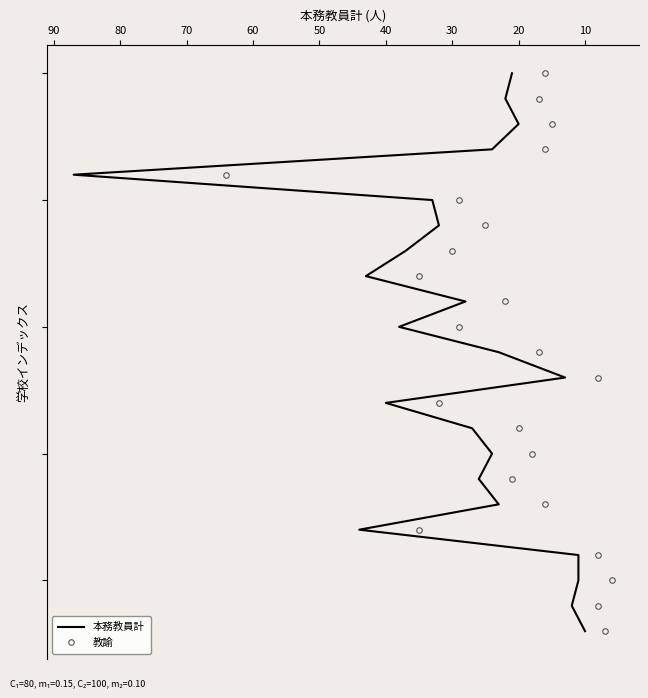

The value of 教諭 at 16 is 23. True or false?

False